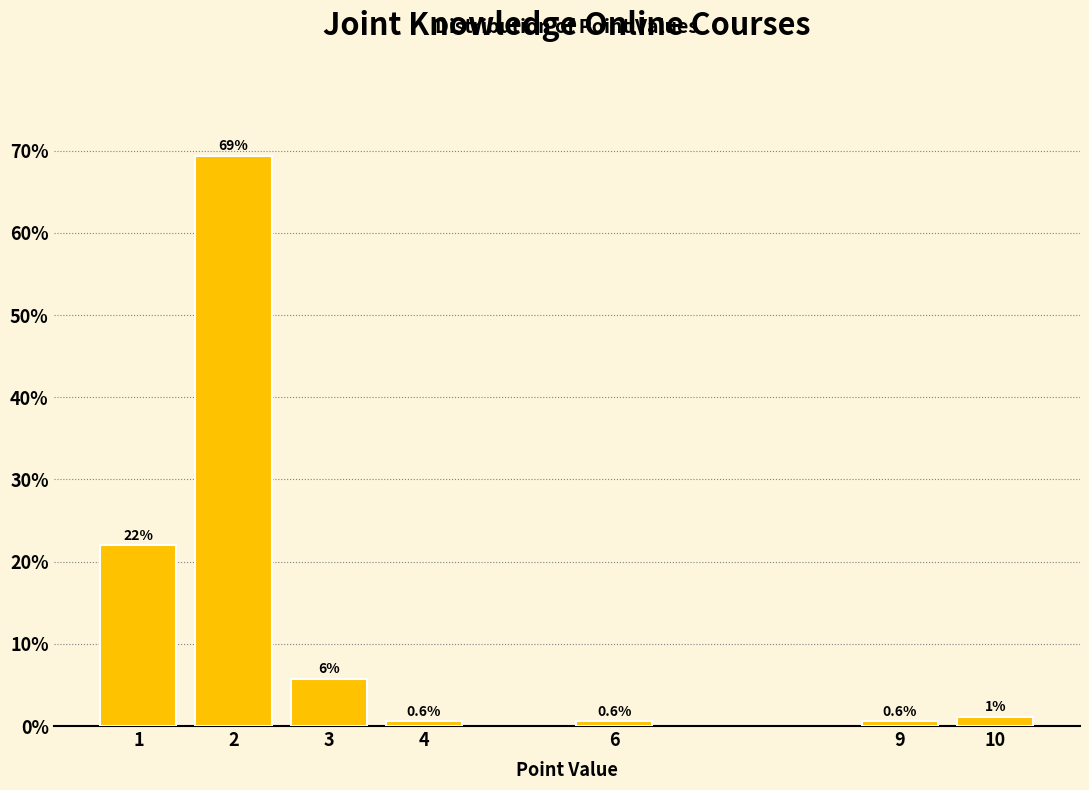

What is the minimum value shown in the chart?

0.6